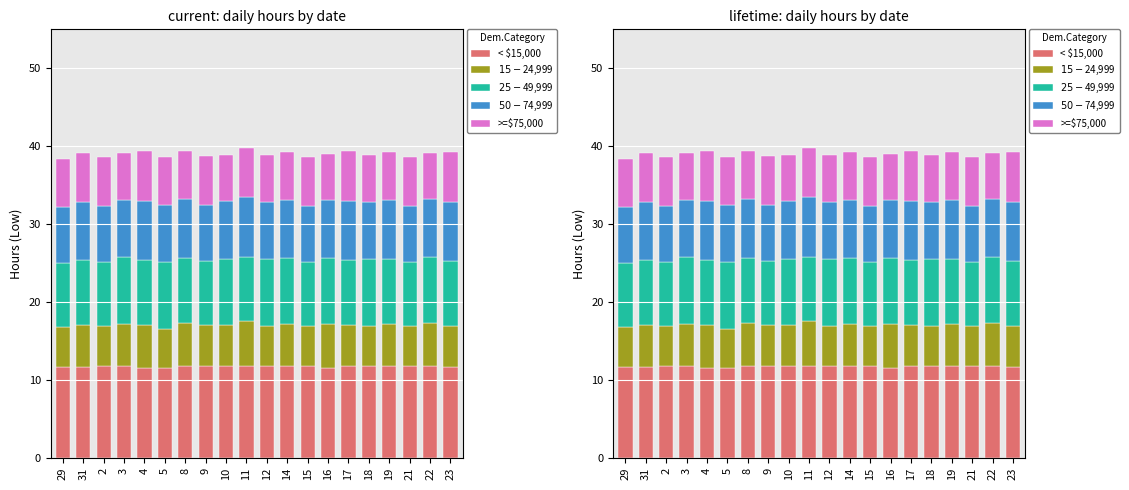

What is the difference between the highest and lowest values at 15?

6.5